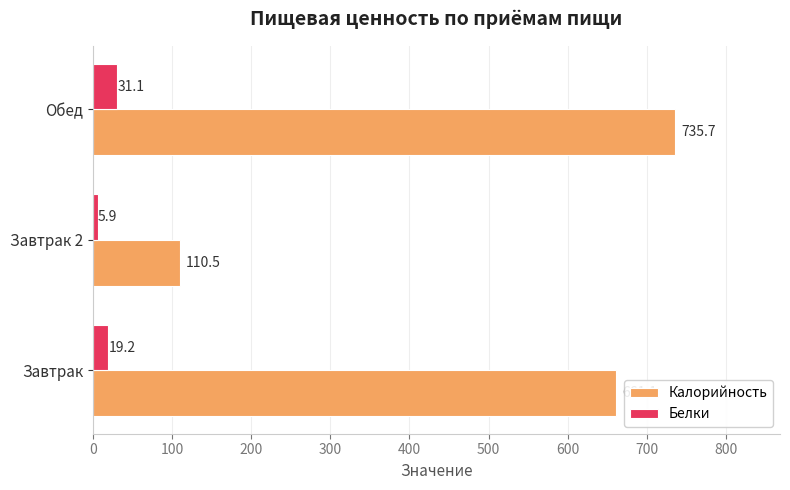

What are all the series names shown in the legend?

Калорийность, Белки